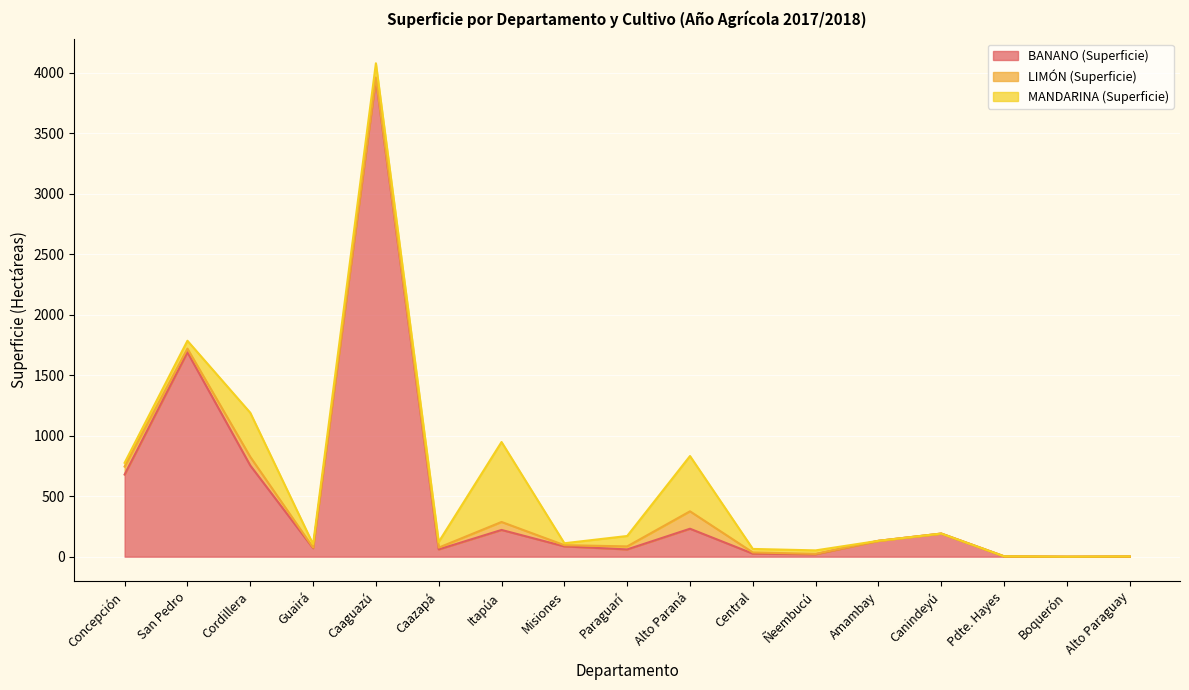

Is the value of LIMÓN (Superficie) at Boquerón greater than the value of MANDARINA (Superficie) at Amambay?

No